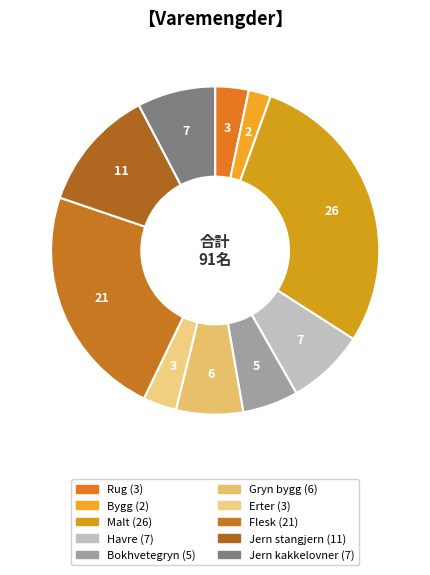

Does Bygg account for over 50% of the chart?

No